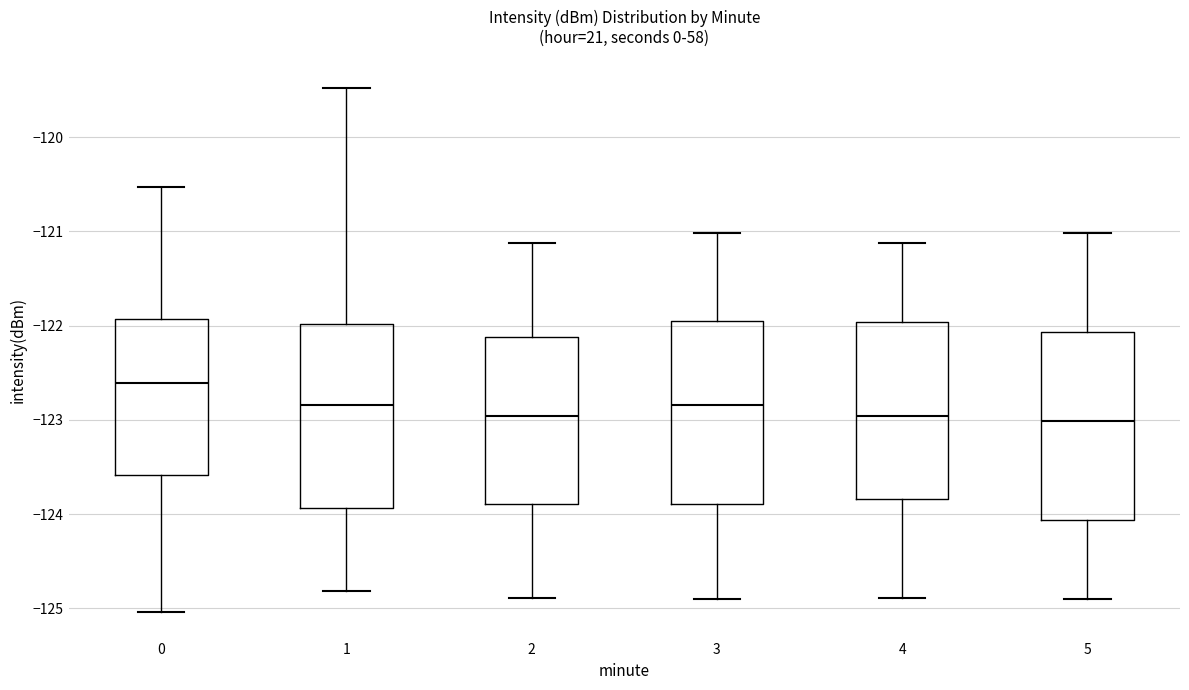

Reading left to right, read every box against the y-axis: the position of its median line, the range the box covers, and the ends of its whiskers. The values are not printed on the chart, so give them approximately, as read against the axis.

0: median -122.6, box -123.6 to -121.9, whiskers -125.0 to -120.5
1: median -122.8, box -123.9 to -122.0, whiskers -124.8 to -119.5
2: median -123.0, box -123.9 to -122.1, whiskers -124.9 to -121.1
3: median -122.8, box -123.9 to -121.9, whiskers -124.9 to -121.0
4: median -123.0, box -123.8 to -122.0, whiskers -124.9 to -121.1
5: median -123.0, box -124.1 to -122.1, whiskers -124.9 to -121.0